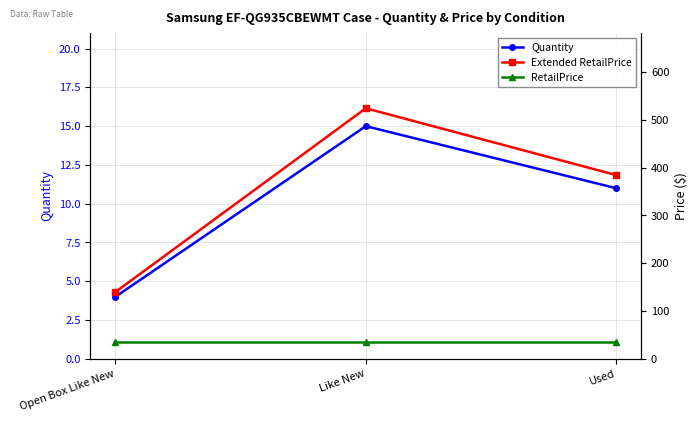

List the series in order of their peak value, highest first.

Extended RetailPrice, RetailPrice, Quantity